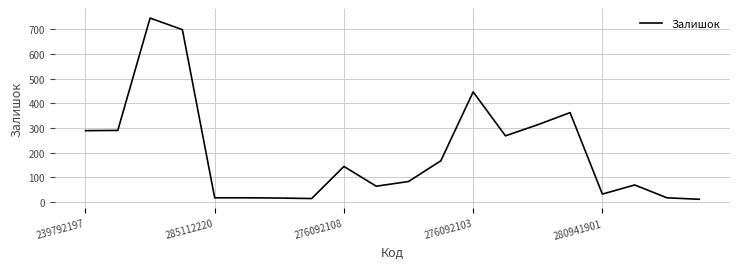

What is the maximum value shown in the chart?

745